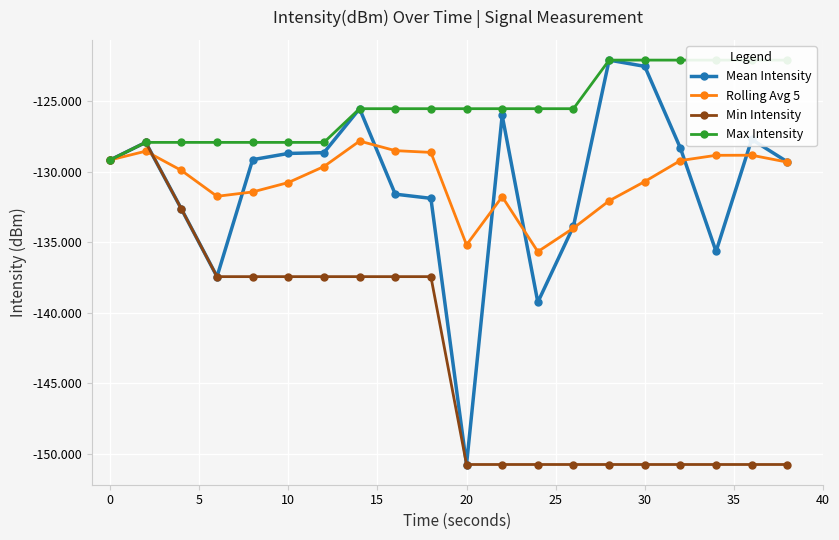

True or false: Rolling Avg 5 has more than 2 points higher than both neighbors.

True